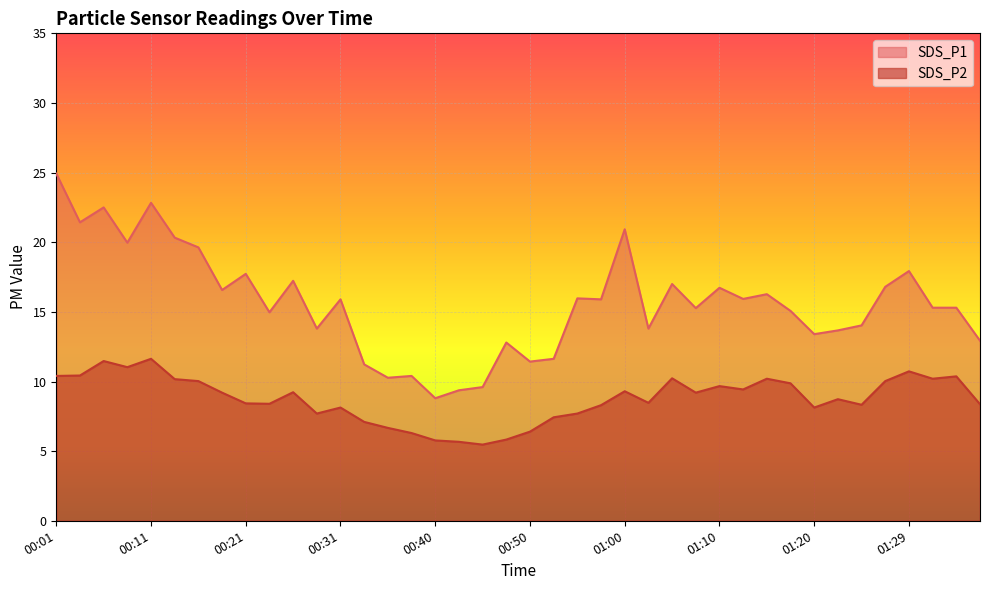

Does the chart display data point markers on the line(s)?

No